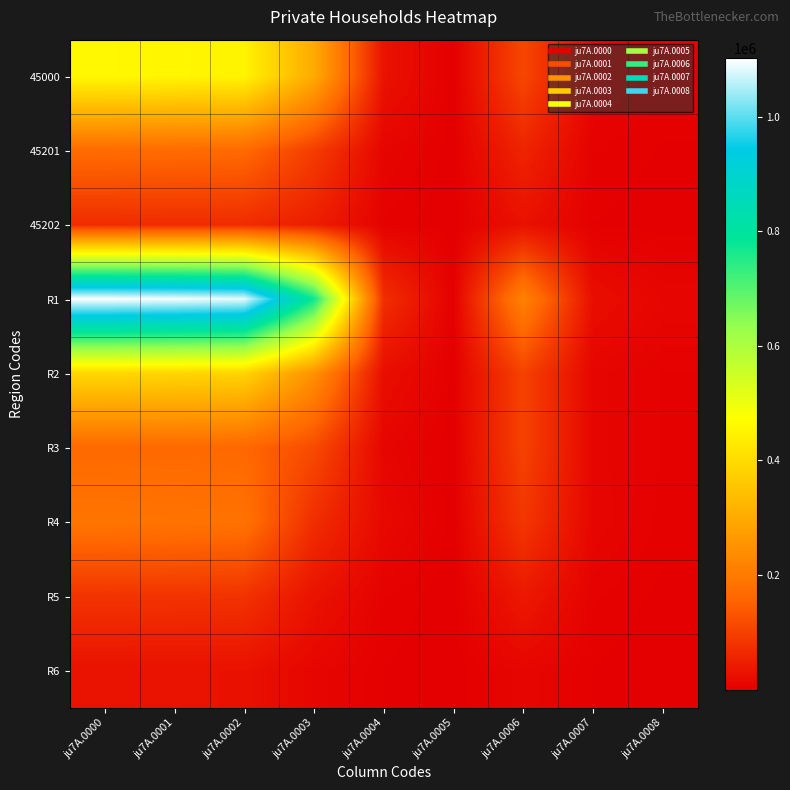

Rank the series at ju7A.0007 from highest to lowest value.

R1, R4, 45000, R2, R3, R5, 45201, R6, 45202